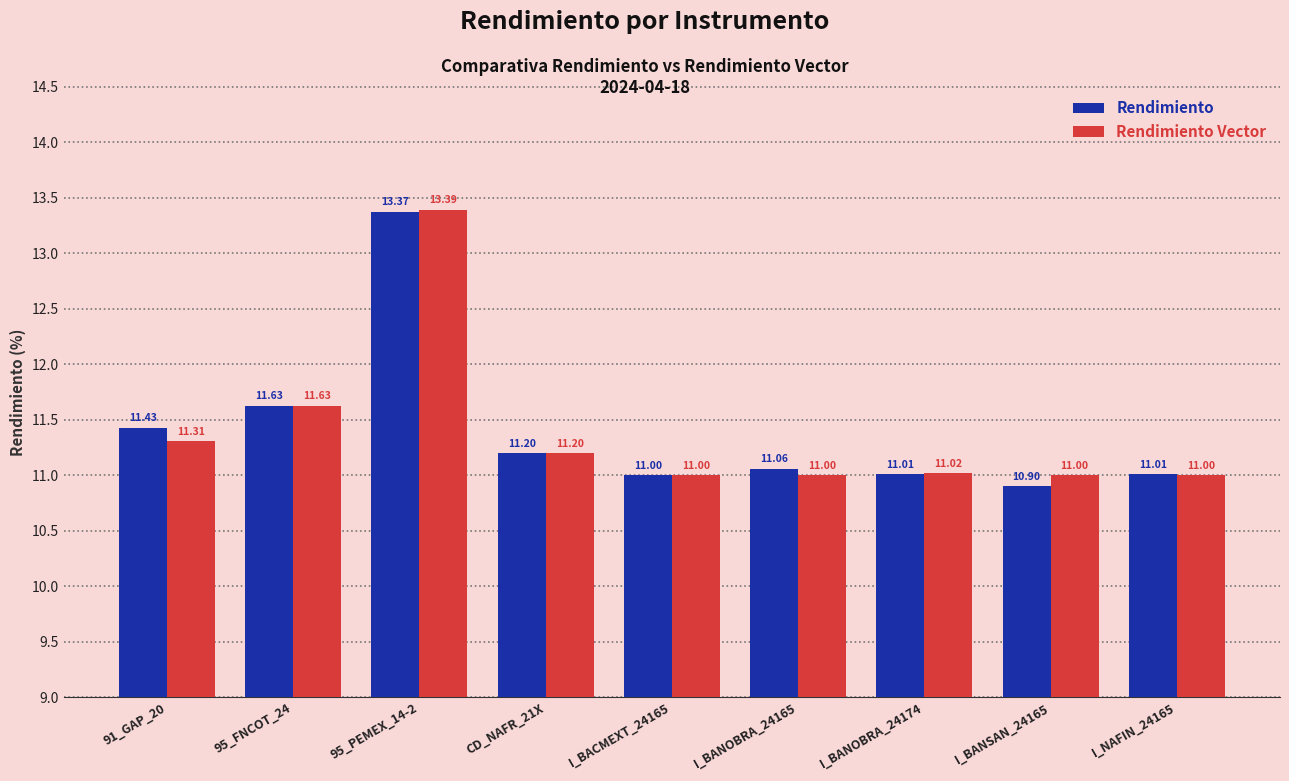

Are the bars horizontal?

No